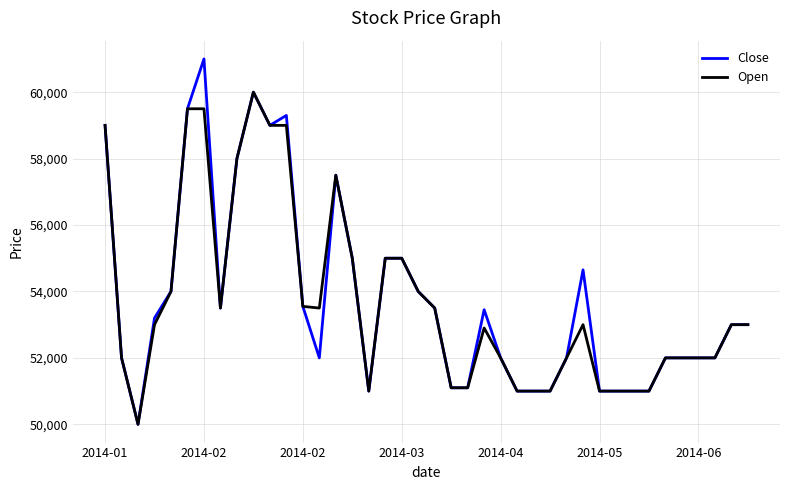

Which series has the largest range (max minus min)?

Close